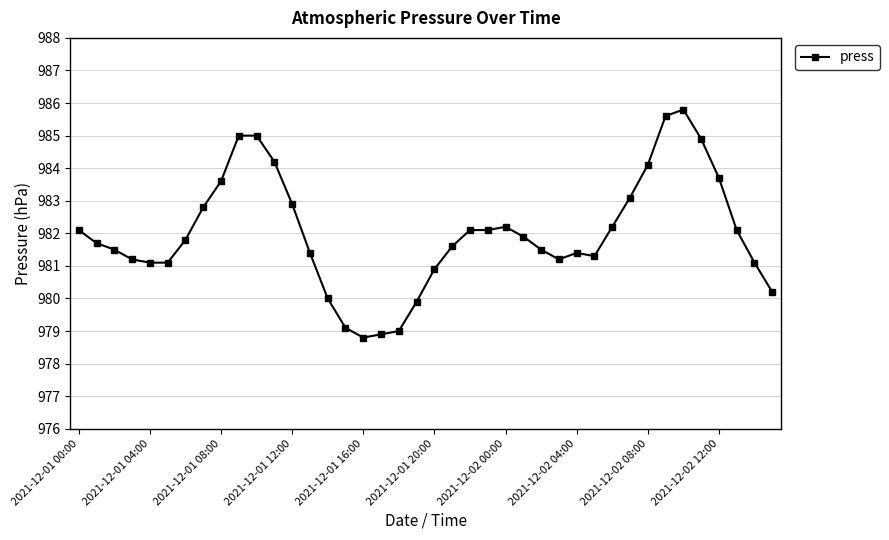

What is the maximum value shown in the chart?

985.8